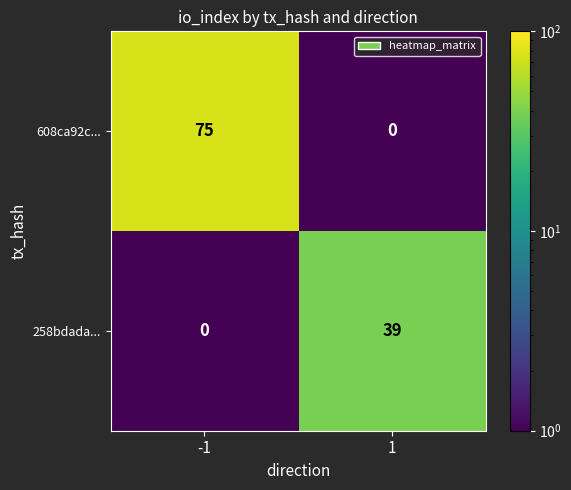

Which series has the largest range (max minus min)?

608ca92c...